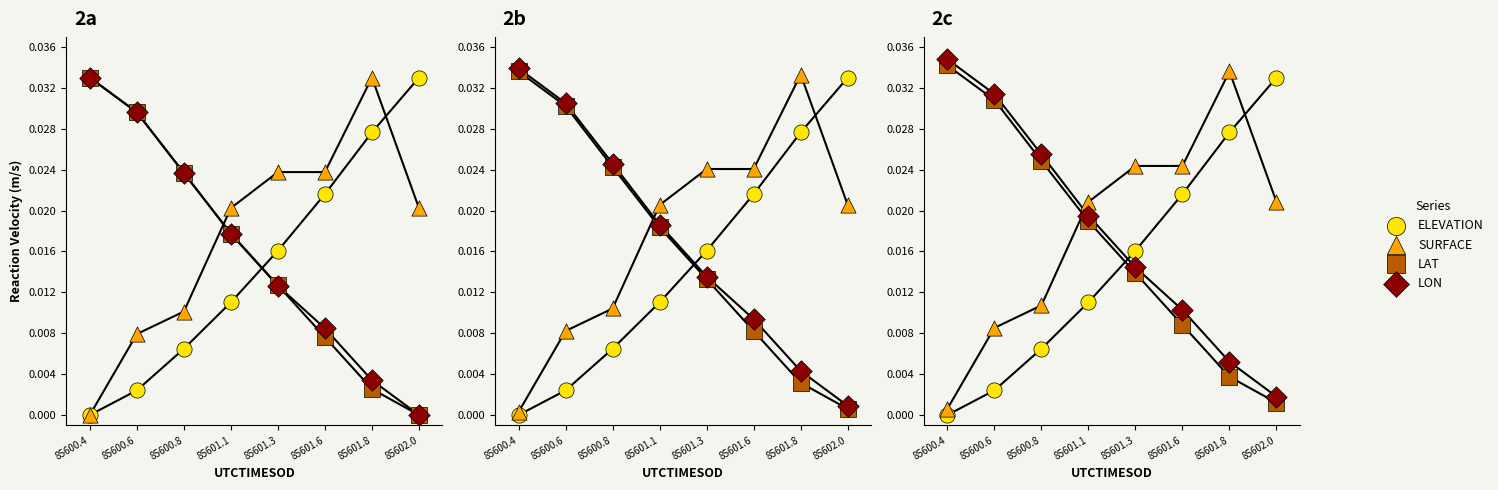

Which series reaches the minimum Y coordinate?

ELEVATION